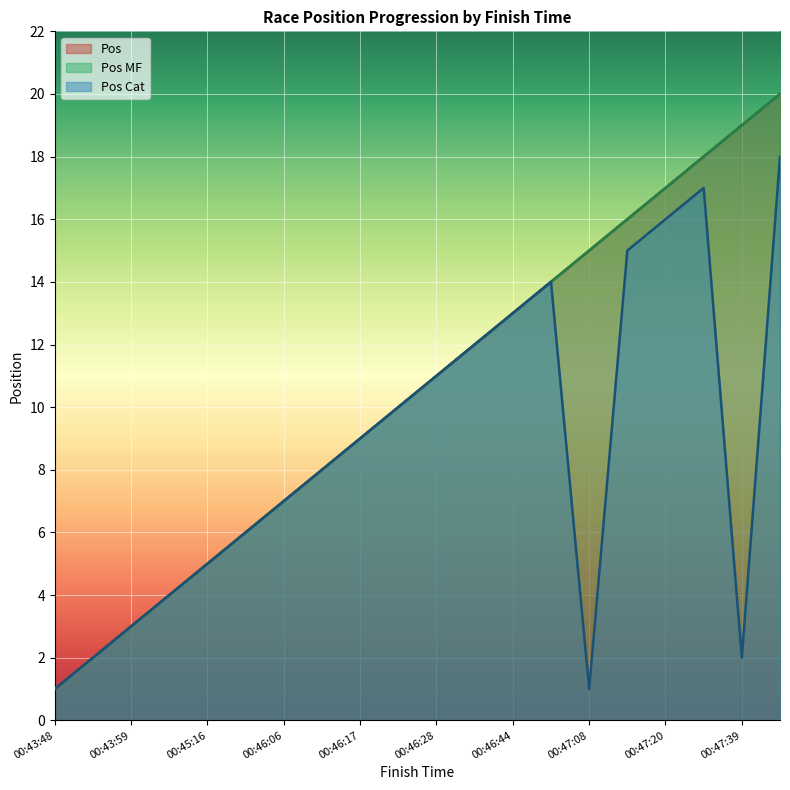

Is it true that Pos equals 0 at 00:43:48?

False